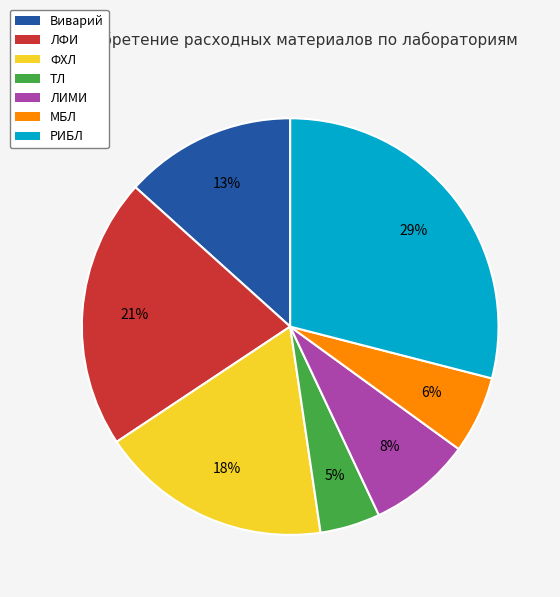

Which has a higher value, ТЛ or РИБЛ?

РИБЛ